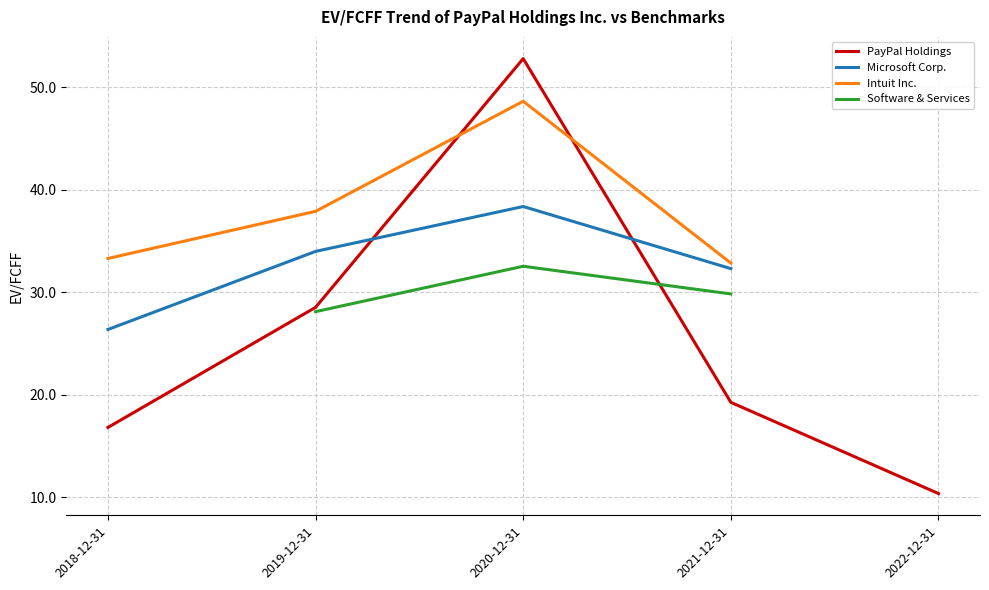

At which category is the sum across all series the highest?

2020-12-31